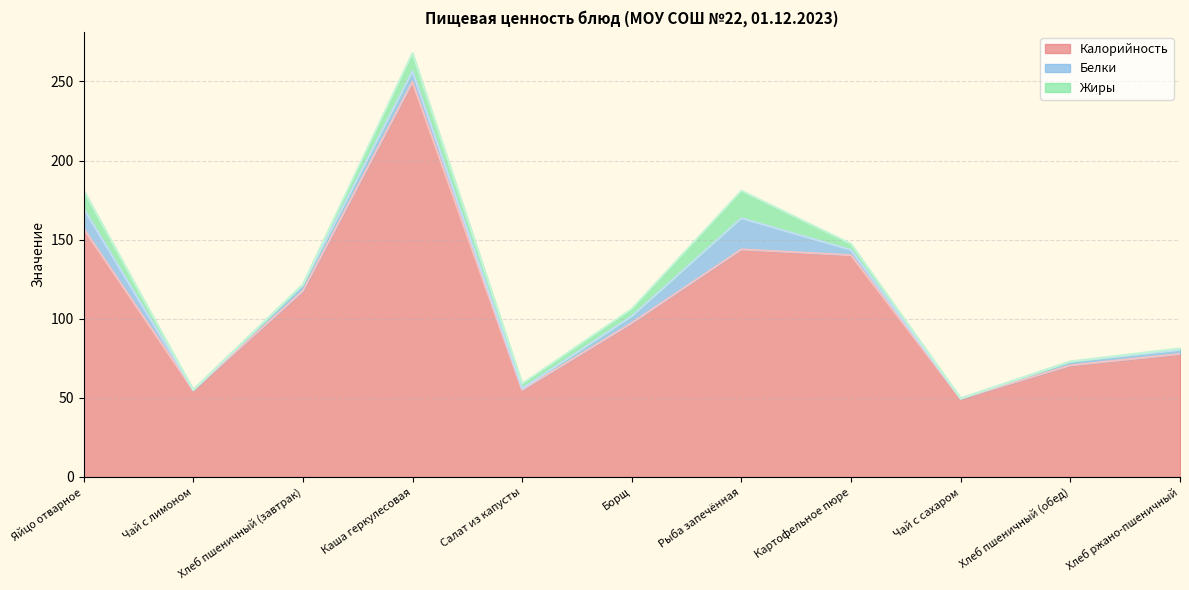

What is the label of the 5th point from the right?

Рыба запечённая